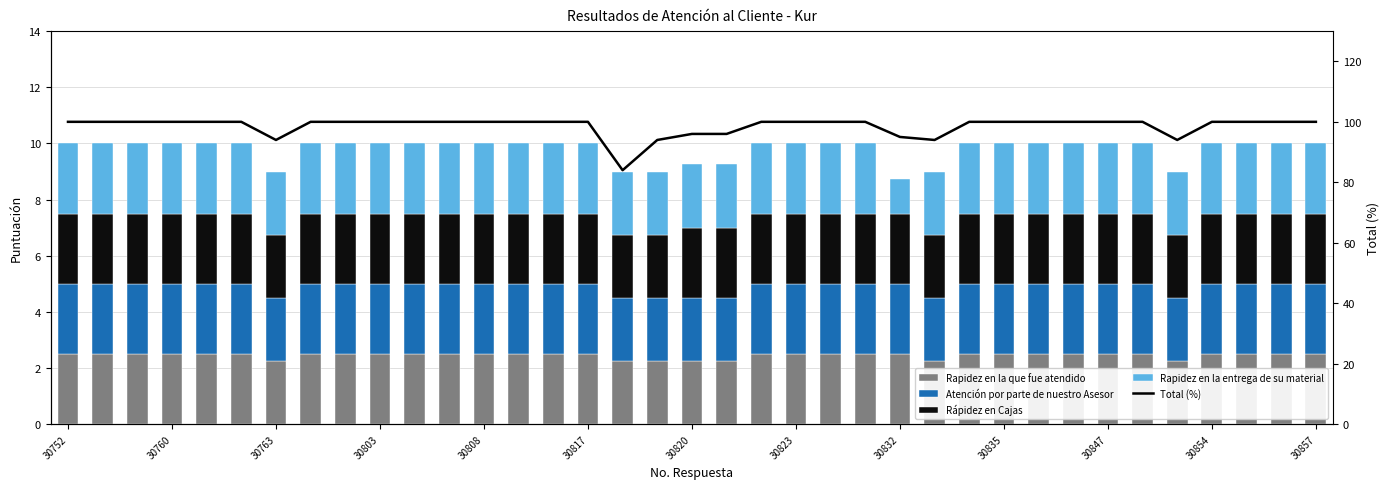

What is the minimum value shown in the chart?

1.2